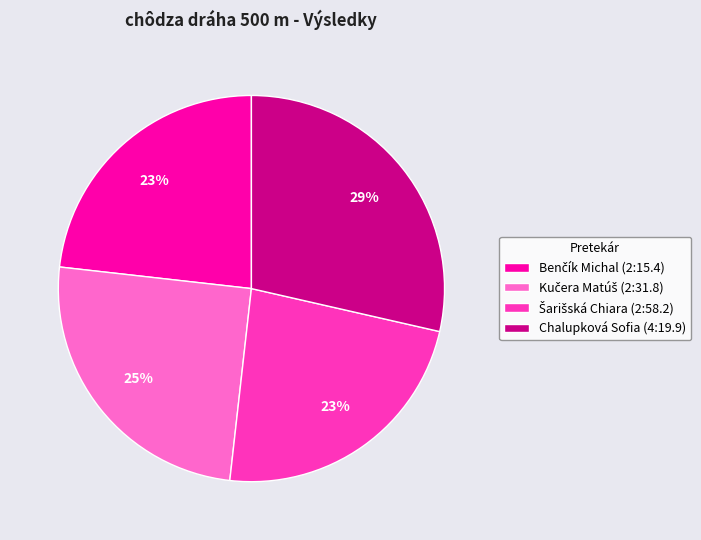

Is there a majority slice in this chart?

No